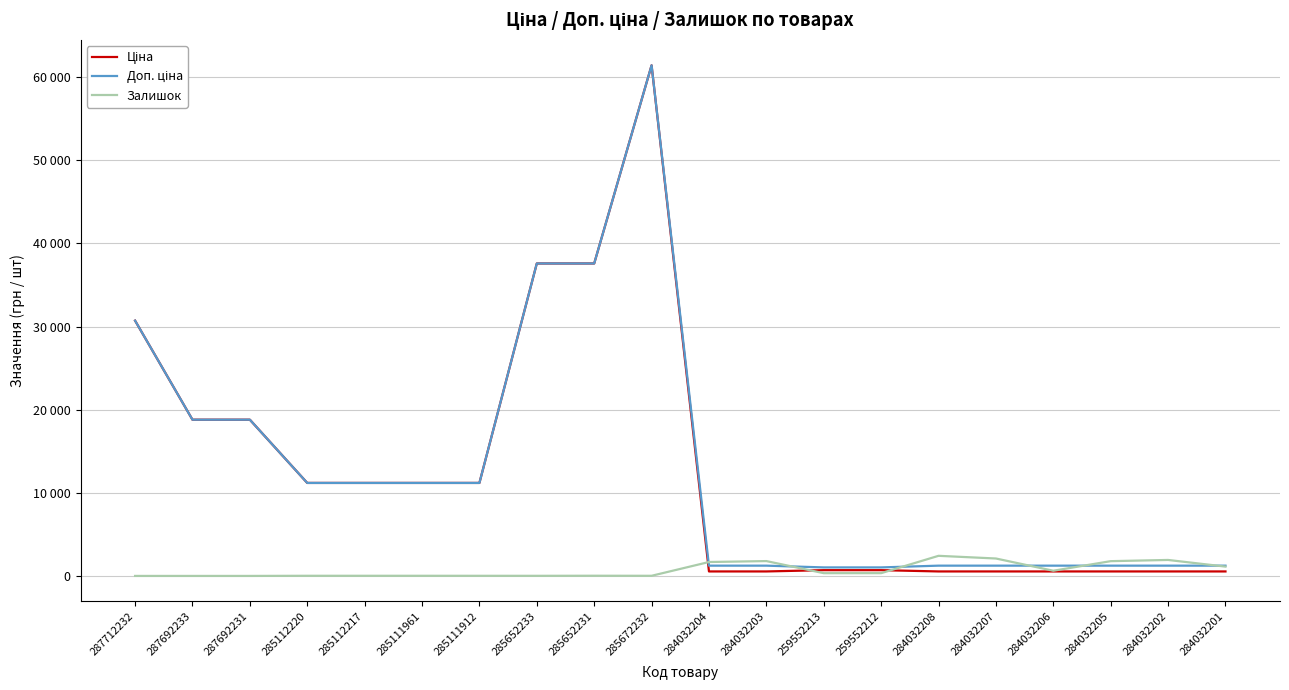

Is this an area chart (filled region under the line)?

No